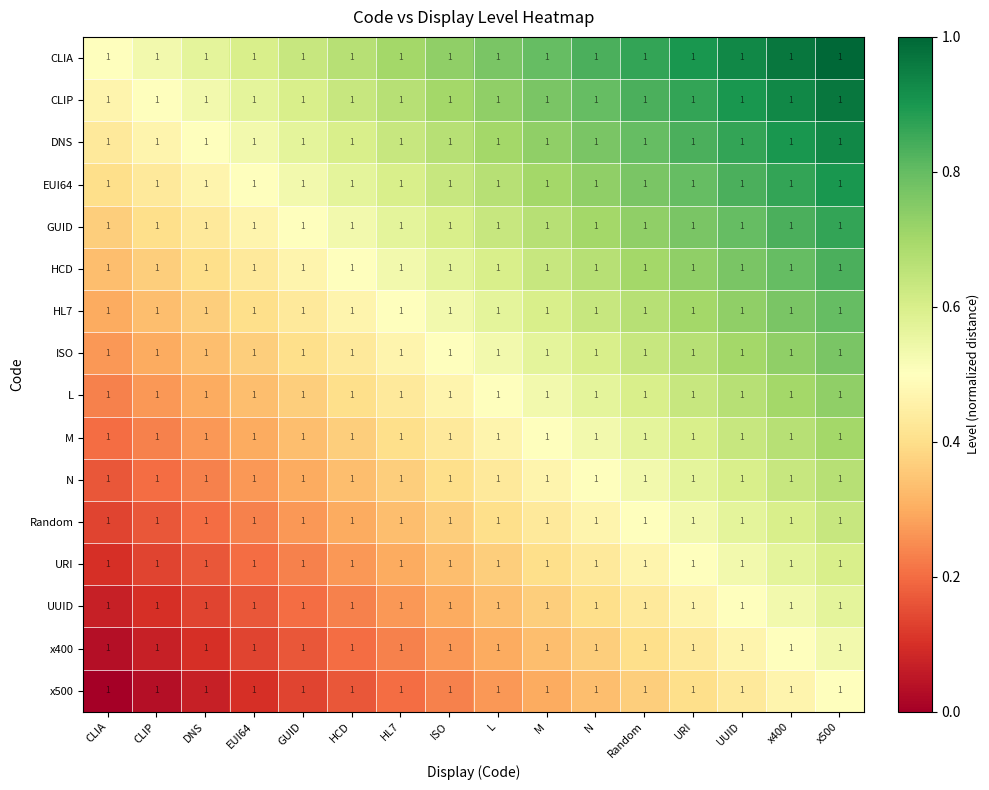

What is the difference between the highest and lowest values at URI?

0.5